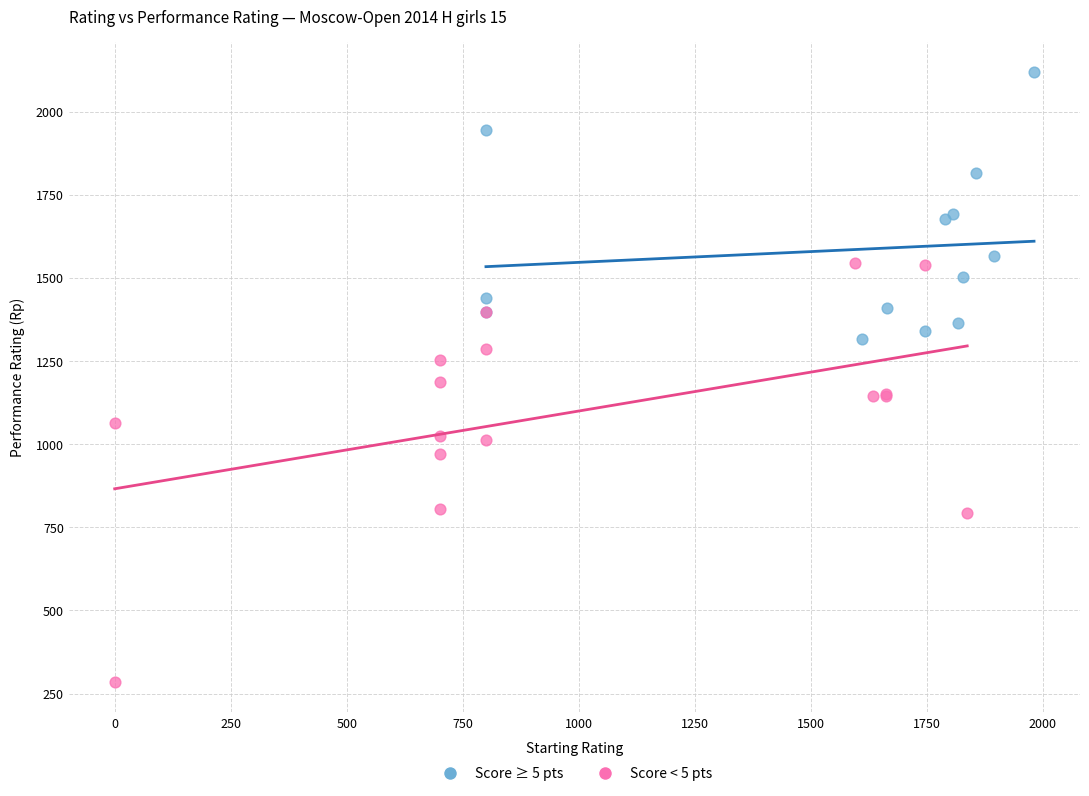

Which series contains the lowest Y value?

Score < 5 pts